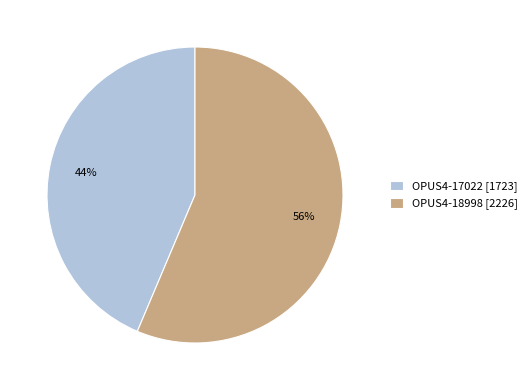

Which slice is the smallest?

OPUS4-17022